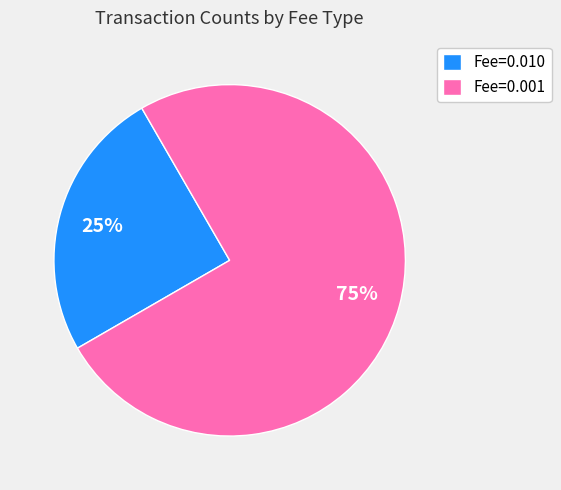

Does any single category account for the majority?

Yes